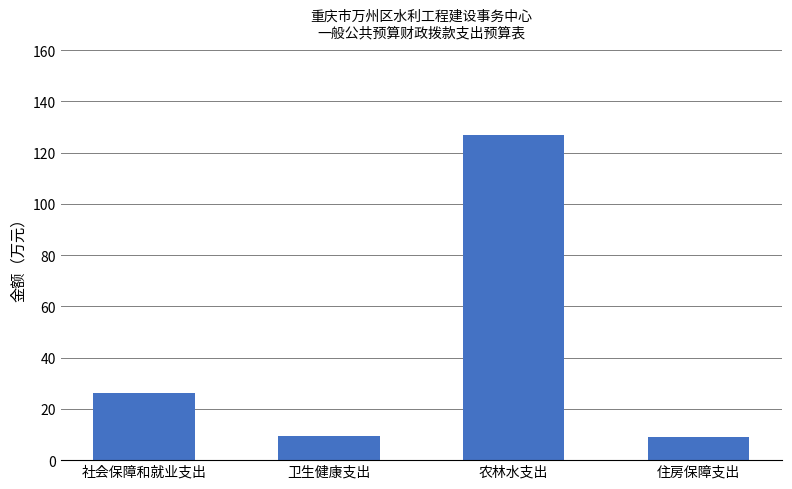

Where does the data first go above 26?

社会保障和就业支出